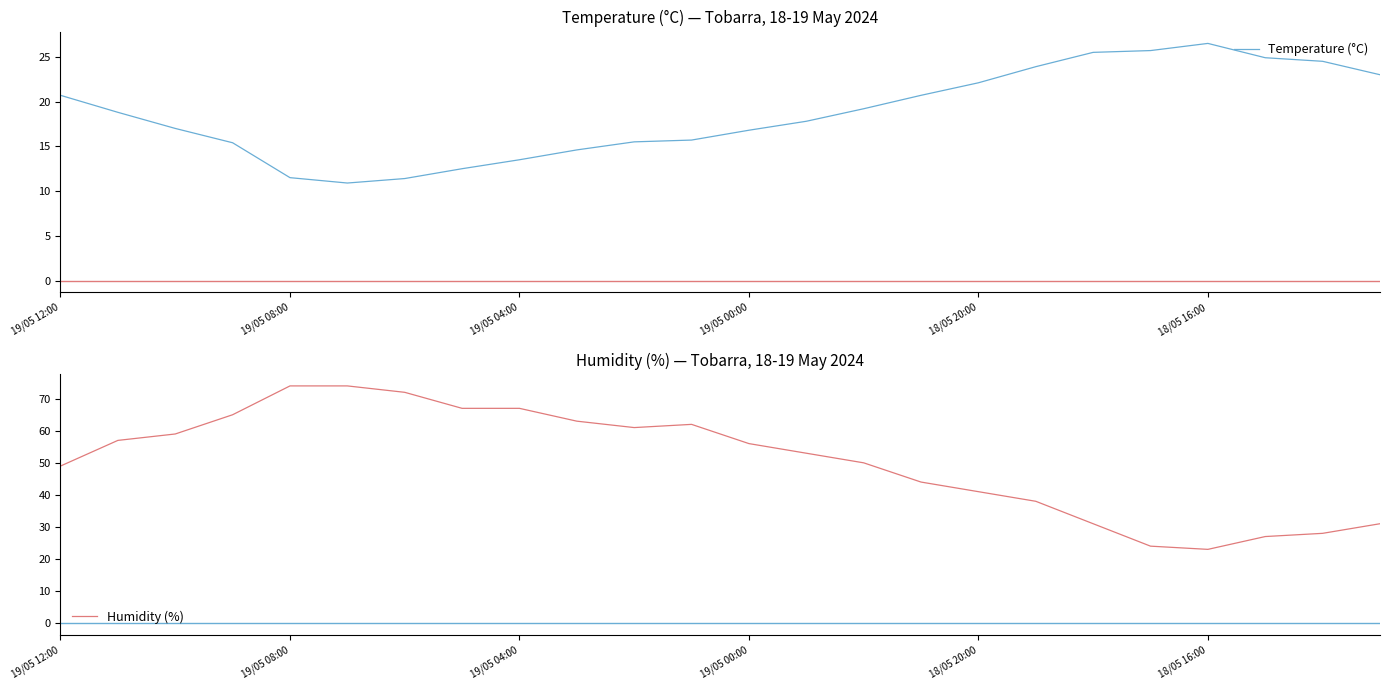

What value does the Temperature (°C) series have at 17?

23.9